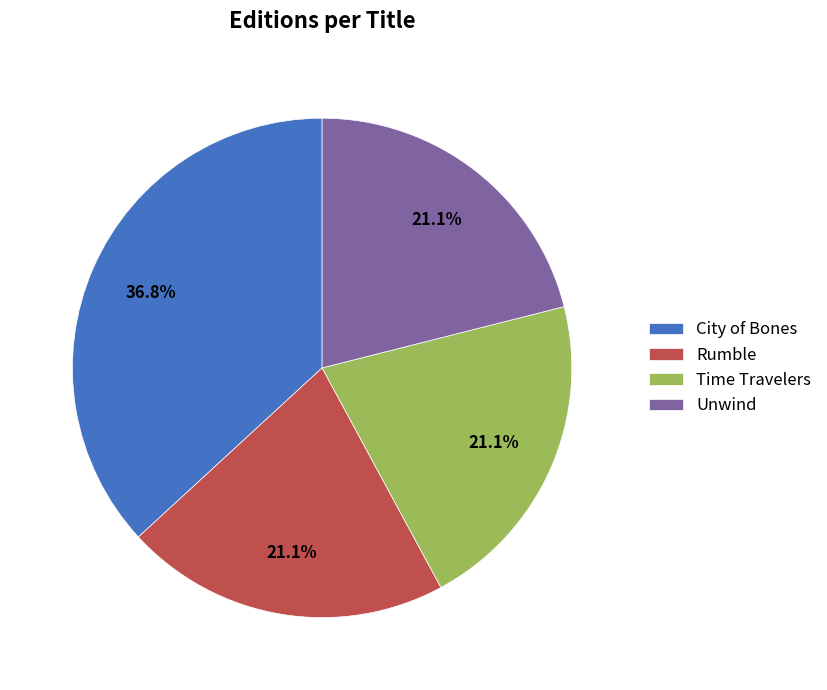

Count the number of slices in the pie.

4